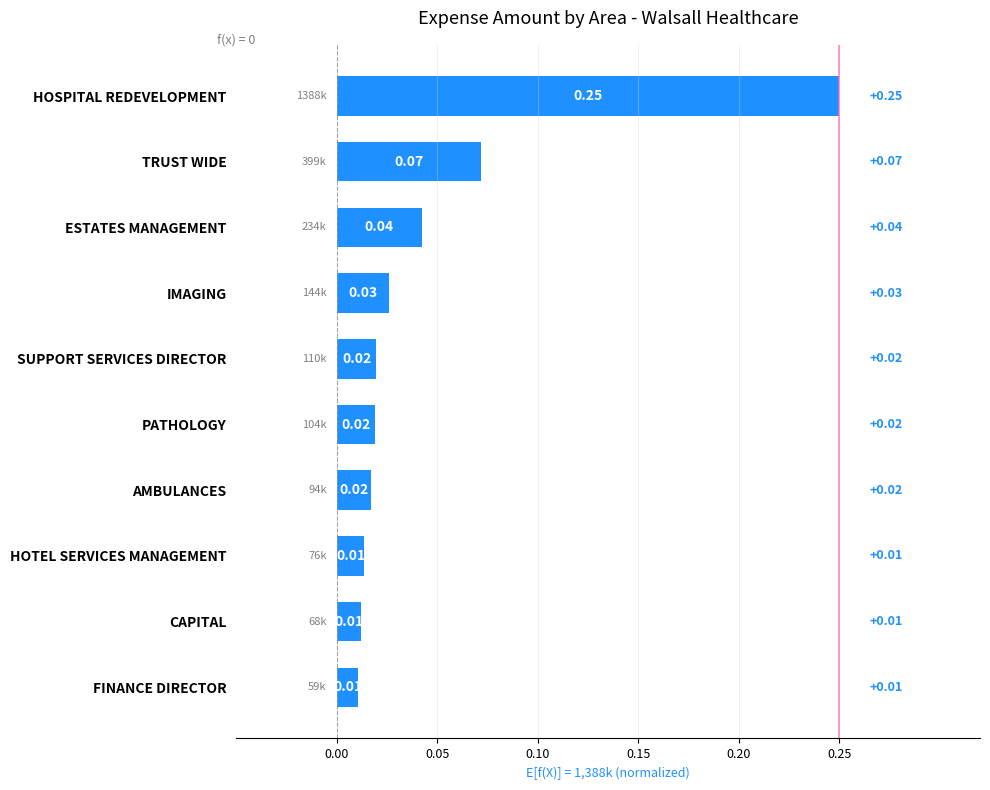

What is the label of the 6th bar from the bottom?

SUPPORT SERVICES DIRECTOR